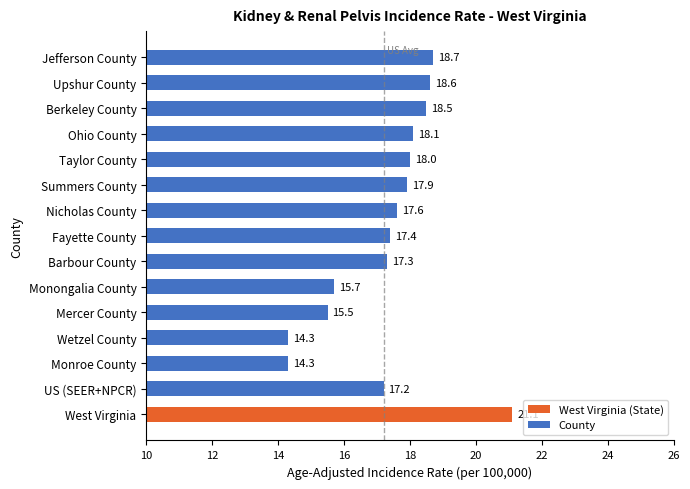

How many data points does each series have?

15